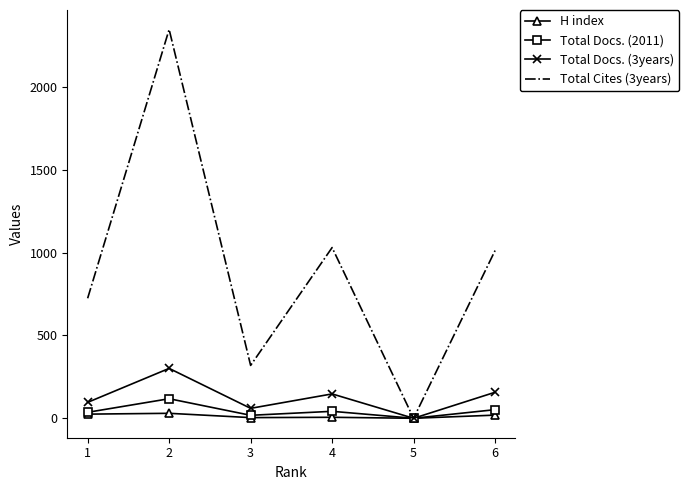

What is the greatest value displayed?

2346